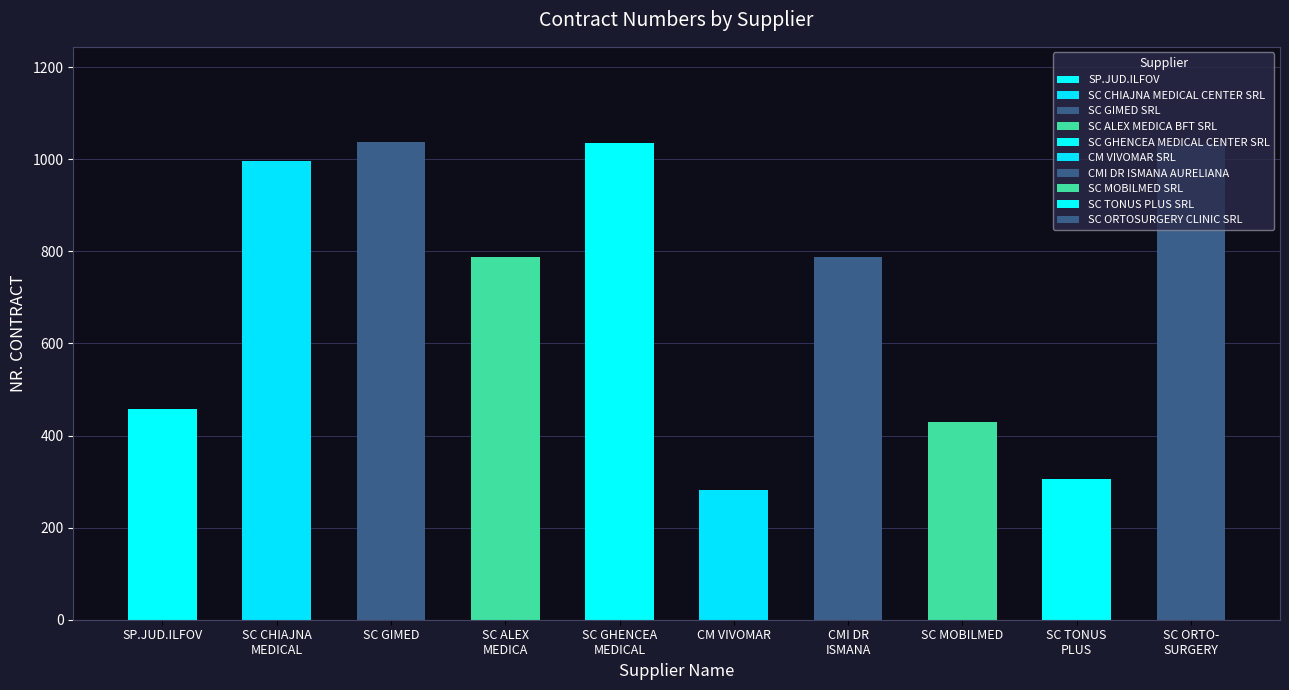

Reading left to right, what are all the values shown in this chart?

458	996	1037	788	1036	282	787	430	306	1034